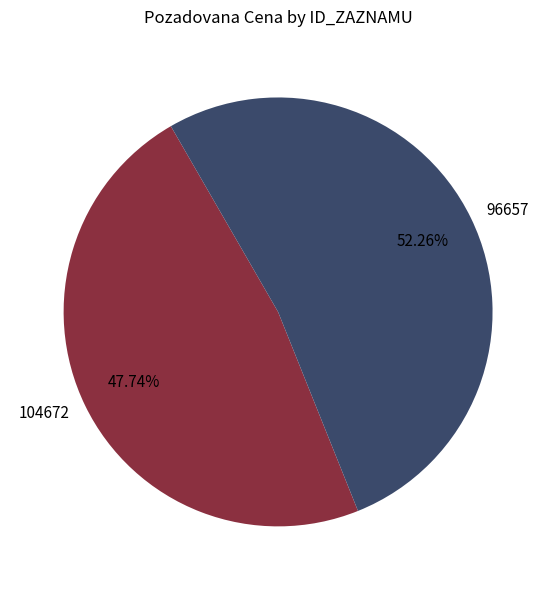

The 104672 slice represents 39% of the pie. True or false?

False